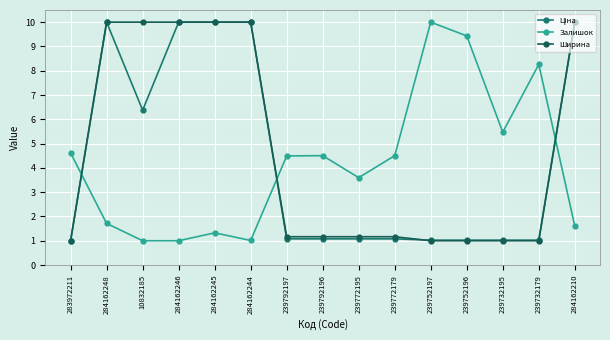

Rank the series at 283972211 from highest to lowest value.

Залишок, Ширина, Ціна